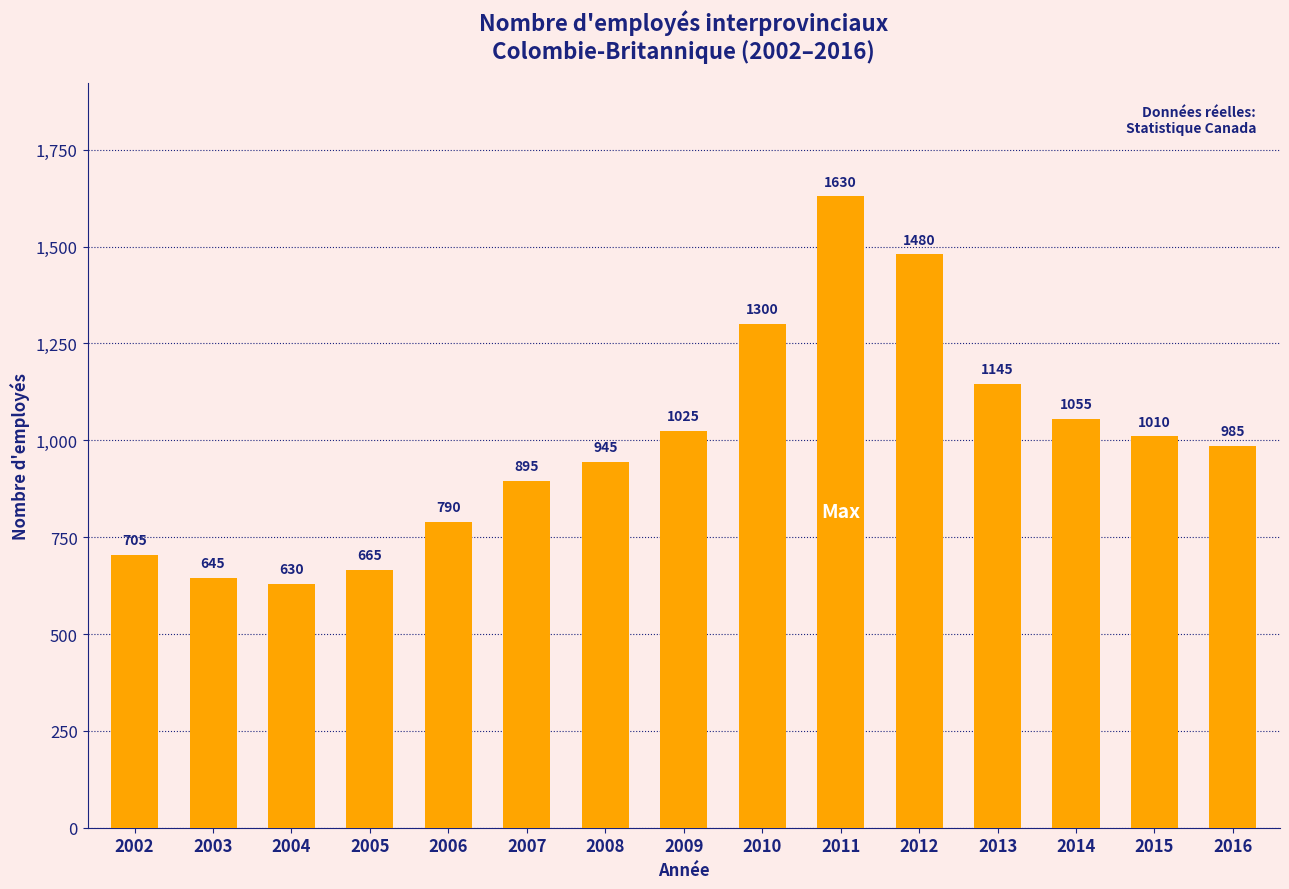

What is the change in value from 2005 to 2010?

+635